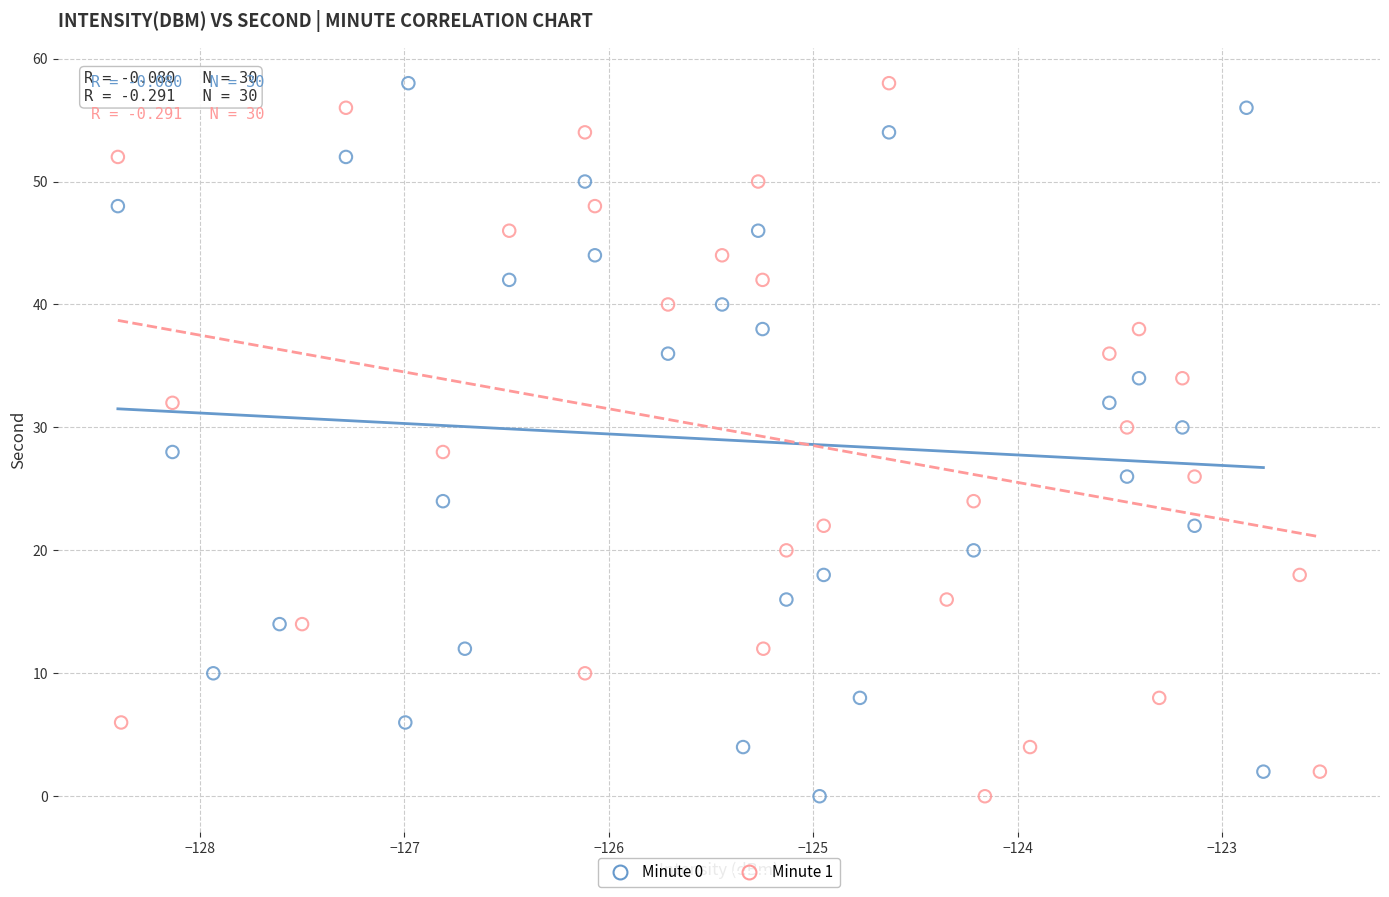

What are all the series names shown in the legend?

Minute 0, Minute 1